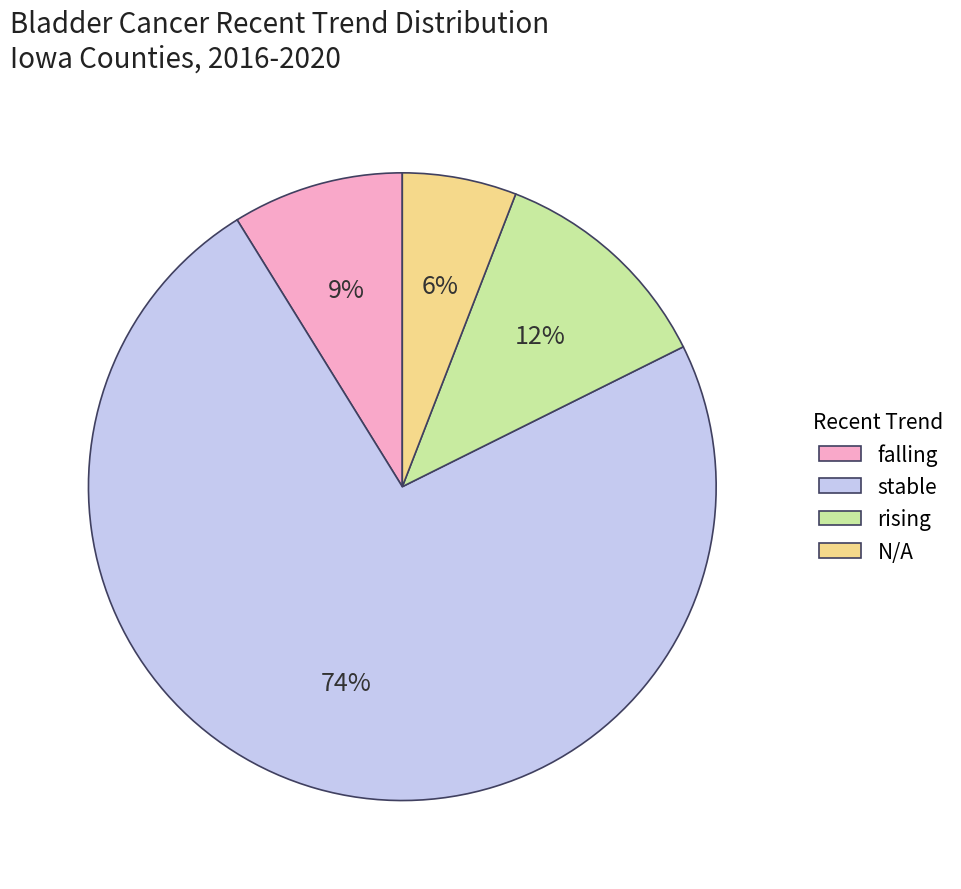

To the nearest percent, what is the average slice percentage?

25%